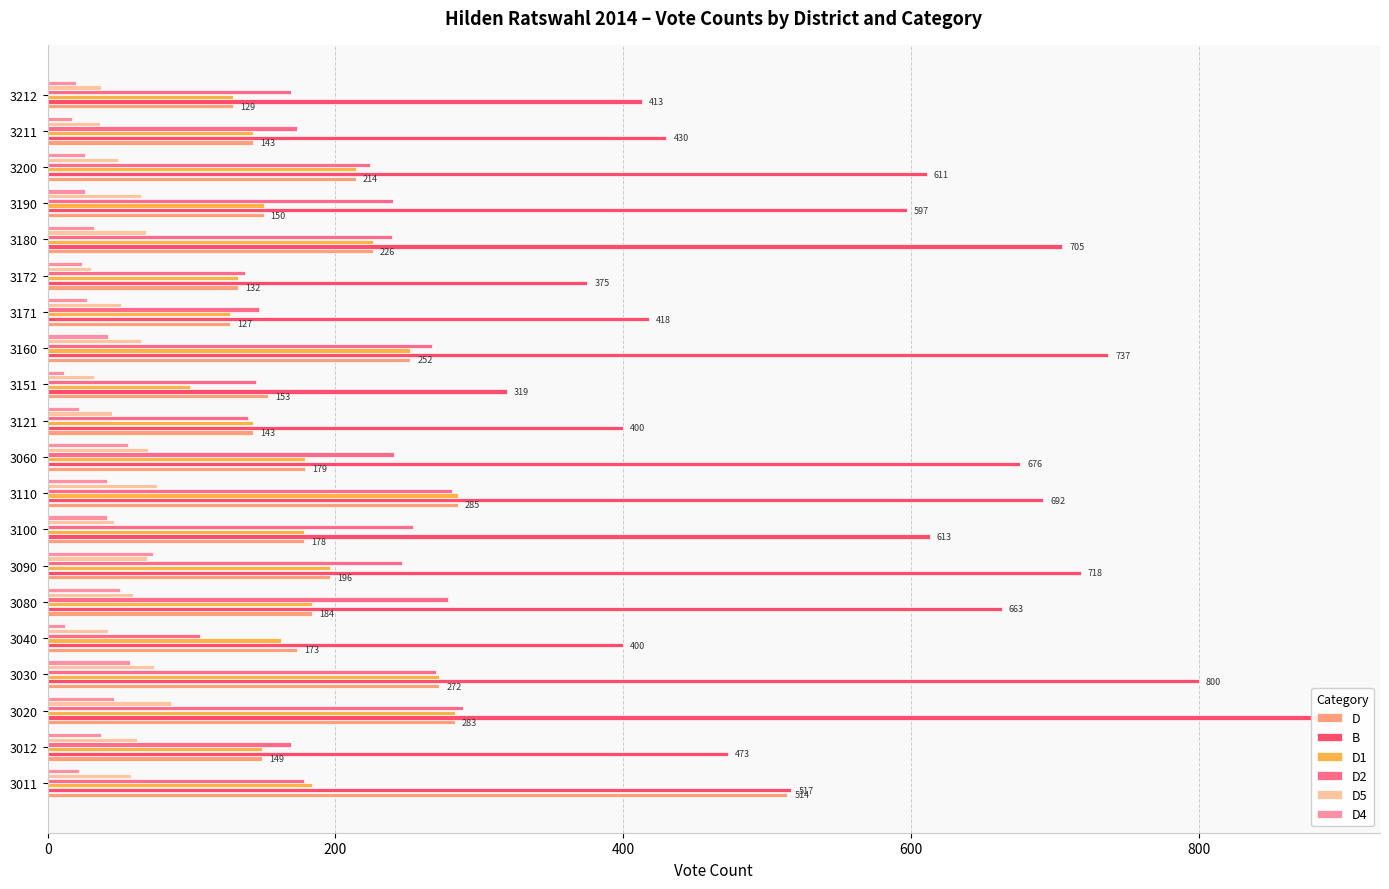

Reading left to right, list all the values displayed in this chart.

D: 514	149	283	272	173	184	196	178	285	179	143	153	252	127	132	226	150	214	143	129
B: 517	473	882	800	400	663	718	613	692	676	400	319	737	418	375	705	597	611	430	413
D1: 184	149	283	272	162	184	196	178	285	179	143	99	252	127	132	226	150	214	143	129
D2: 178	169	289	270	106	278	246	254	281	241	139	145	267	147	137	239	240	224	173	169
D5: 58	62	86	74	42	59	69	46	76	70	45	32	65	51	30	68	65	49	36	37
D4: 22	37	46	57	12	50	73	41	41	56	22	11	42	27	24	32	26	26	17	20